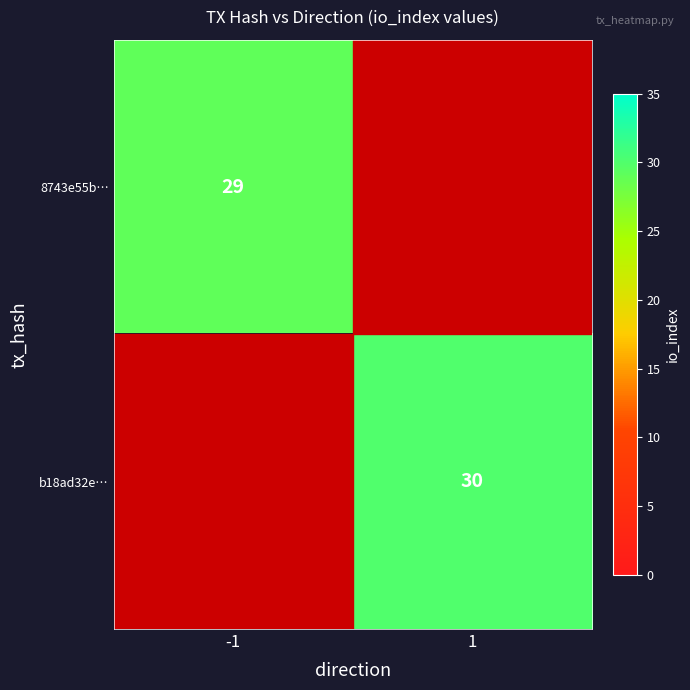

The value of b18ad32e… at 1 is 48.9. True or false?

False